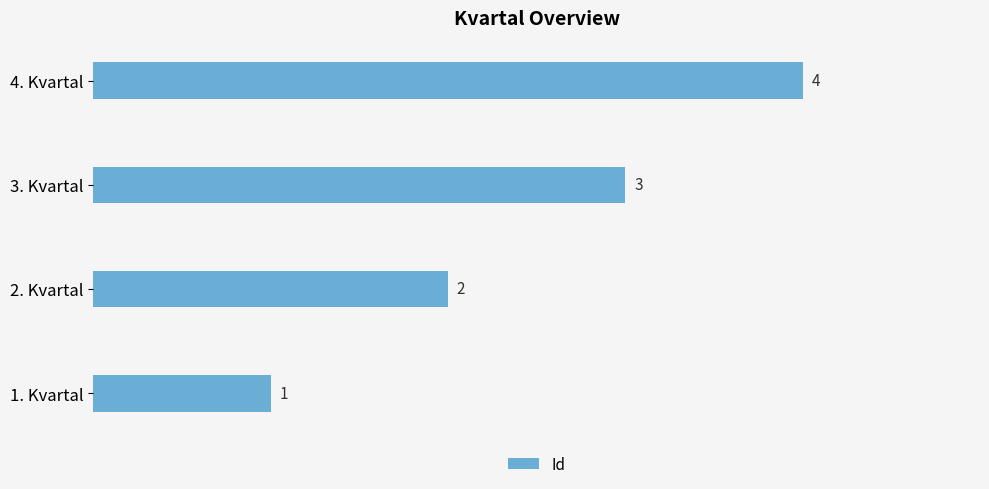

Between 1. Kvartal and 4. Kvartal, which is larger?

4. Kvartal